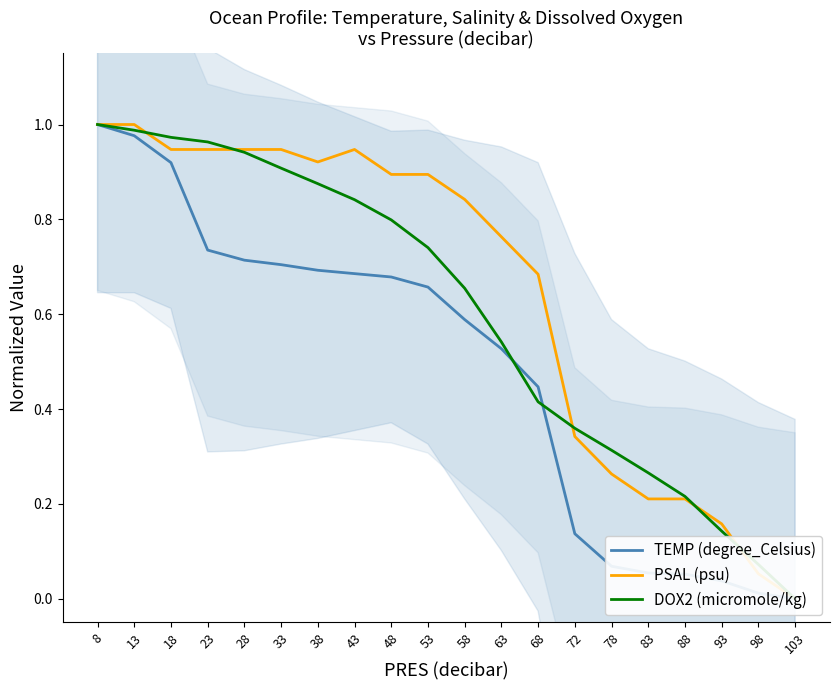

At which category does PSAL (psu) reach its first local peak?

43